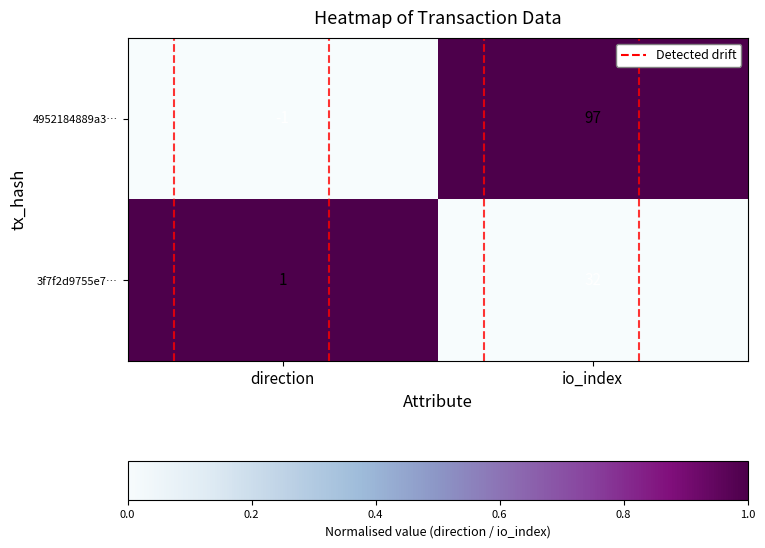

Which label corresponds to the smallest value in the chart?

direction